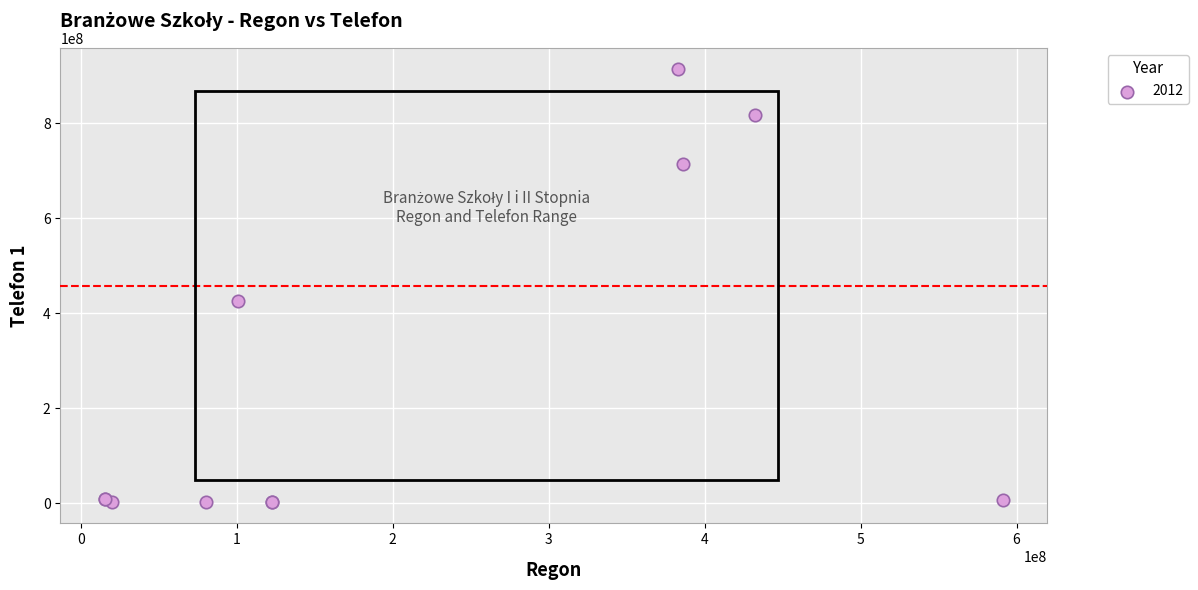

What Y value in the scatter plot is closest to 458200406?

426841127